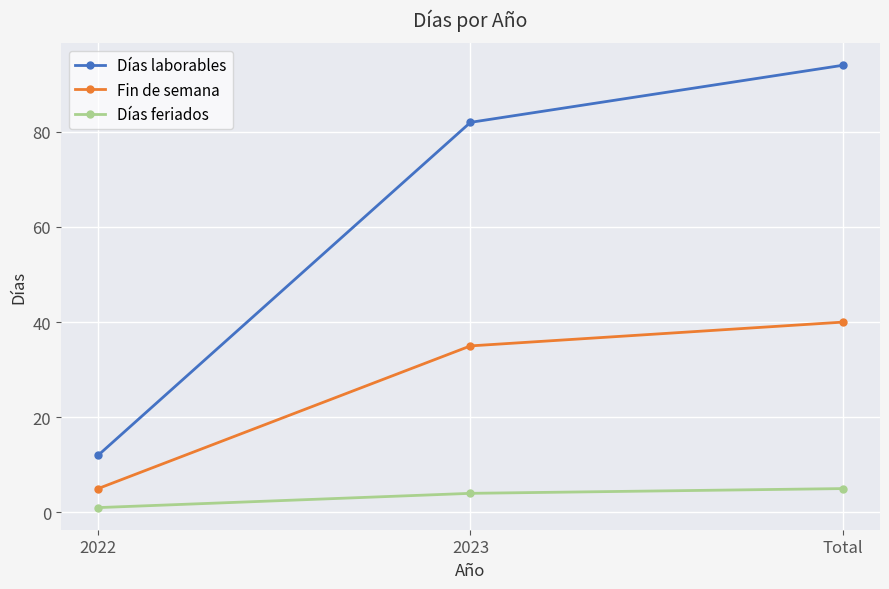

Read the Días feriados value at 2023.

4